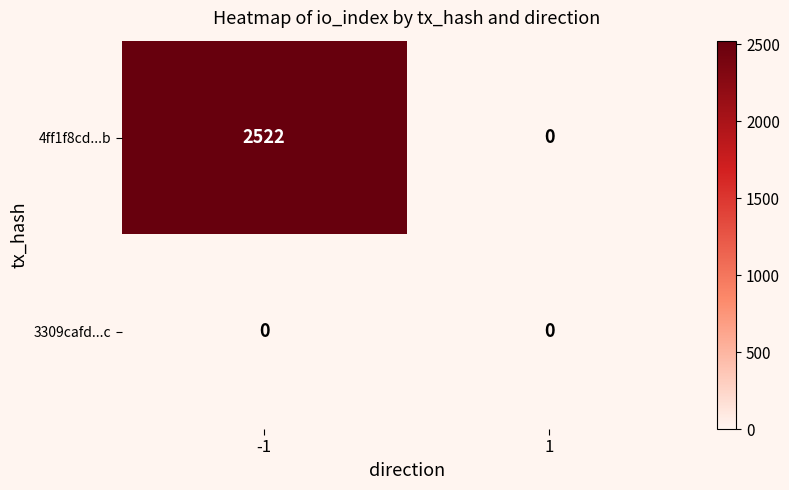

How many data points does each series have?

2